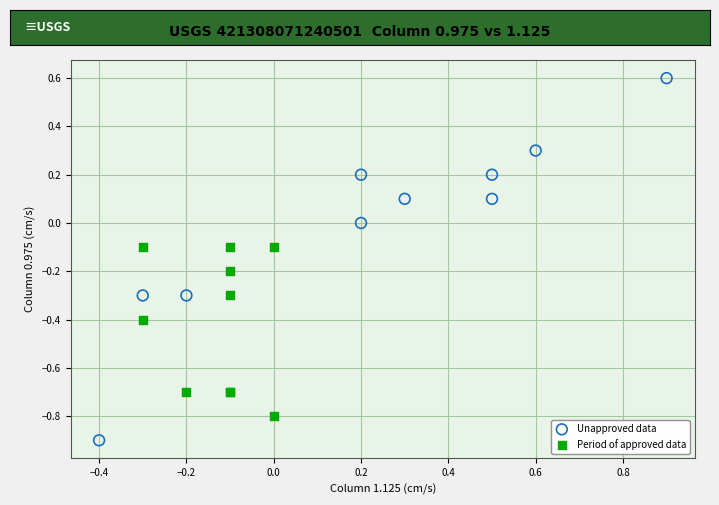

What are all the series names shown in the legend?

Unapproved data, Period of approved data